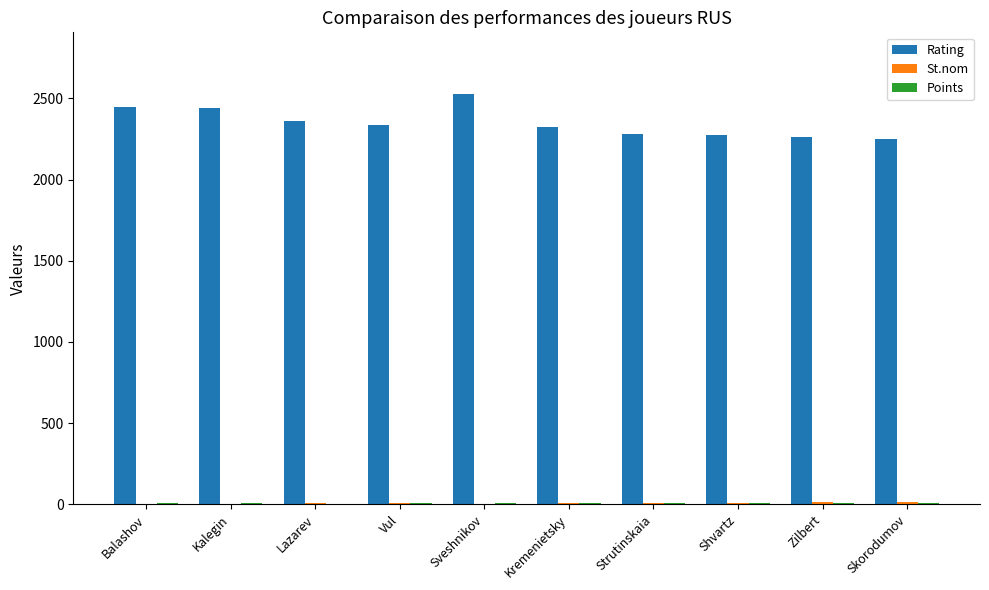

True or false: Rating has a value of 957.0 at Strutinskaia.

False